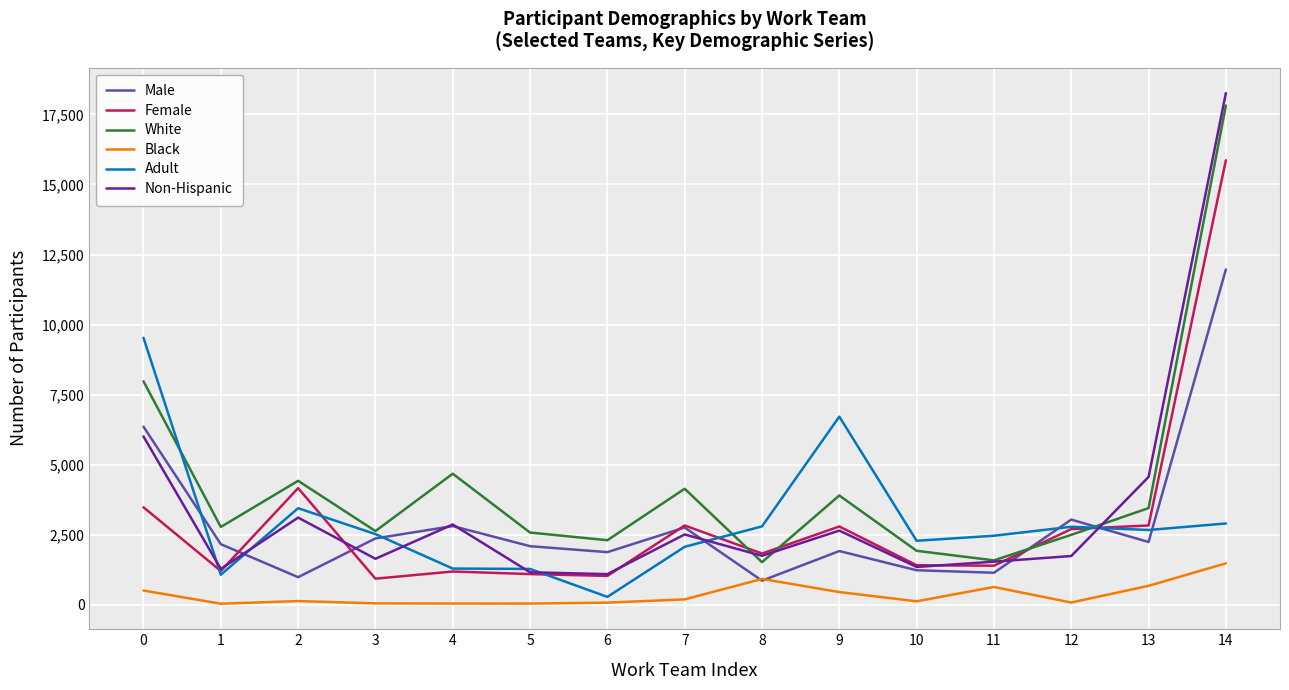

Does the chart display data point markers on the line(s)?

No